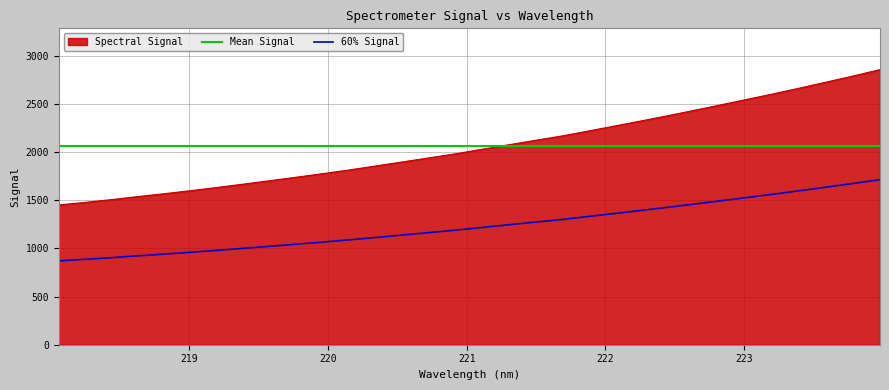

Which label corresponds to the largest value in the chart?

223.9802